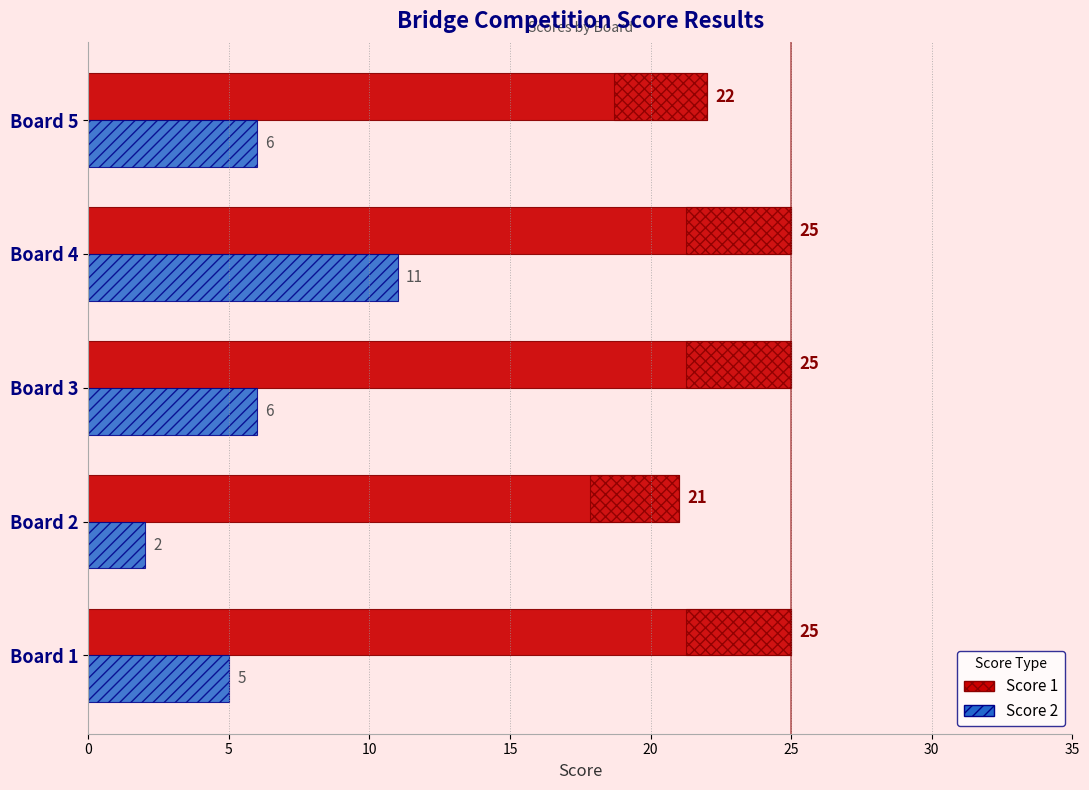

What are all the series names shown in the legend?

Score 1, Score 2